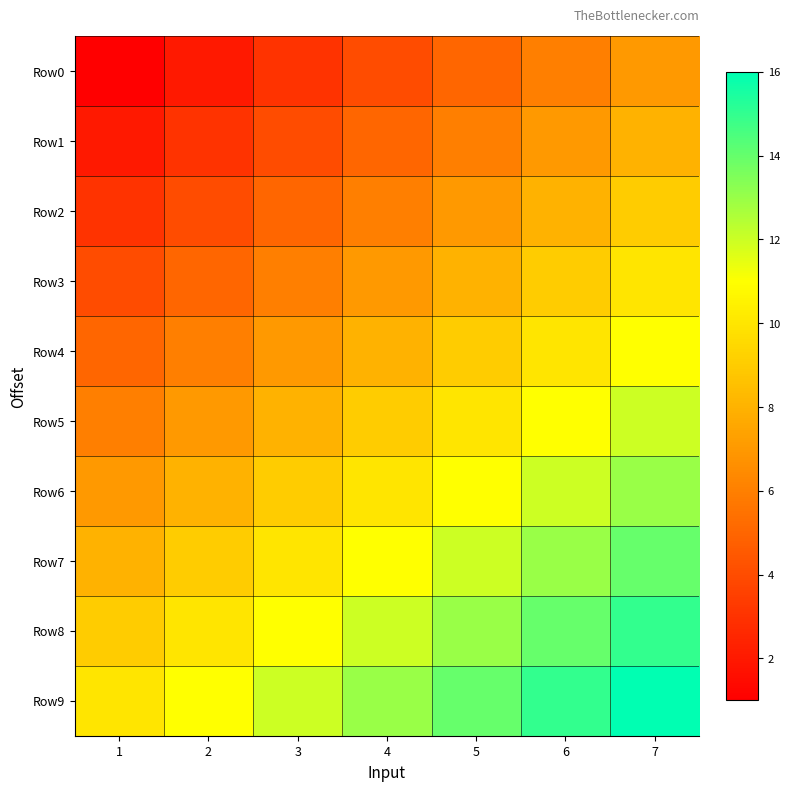

At which category does the chart reach its peak across all series?

7